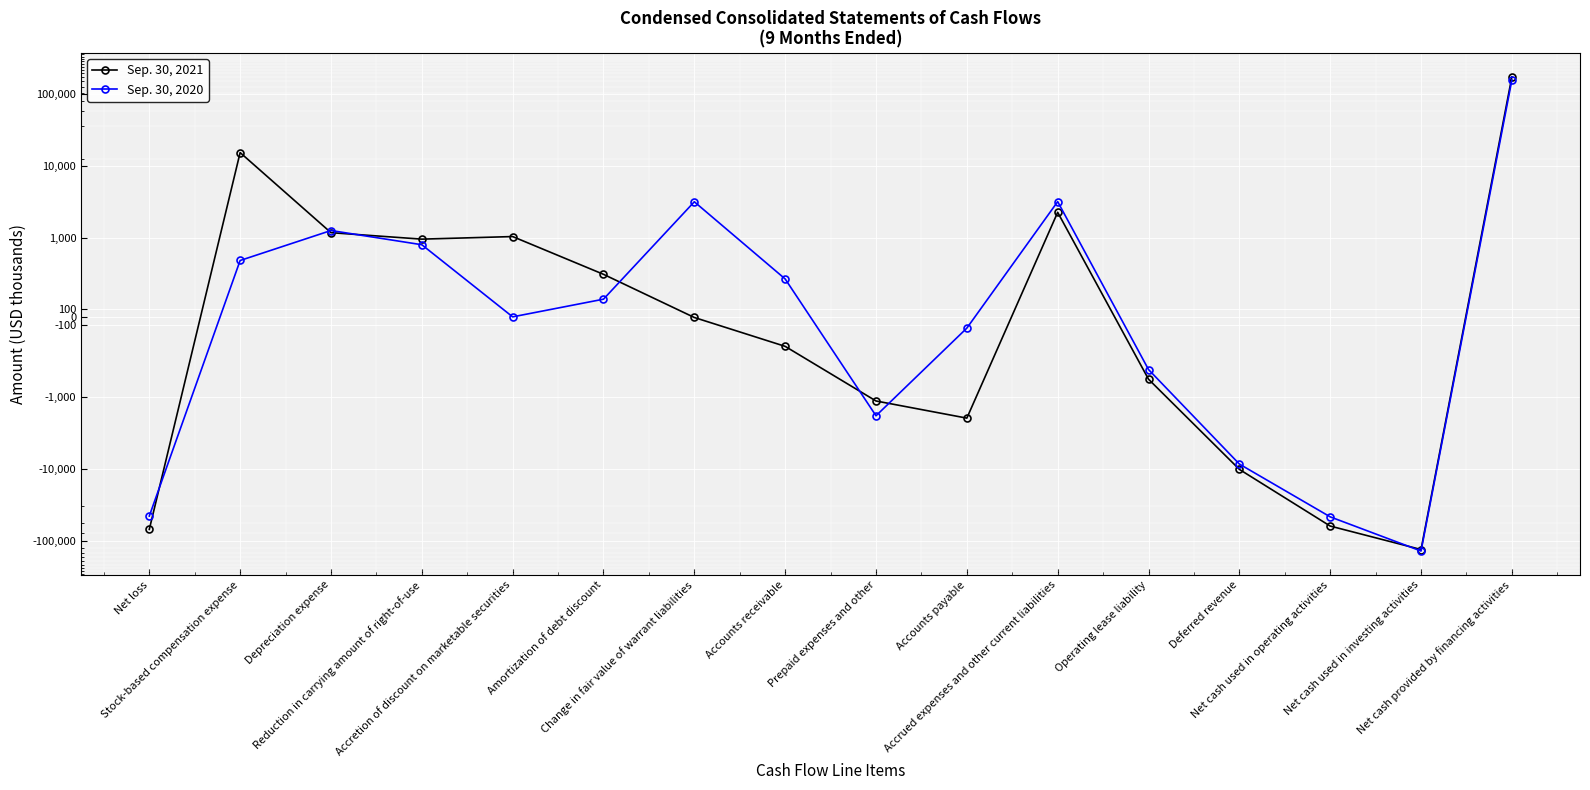

The value of Sep. 30, 2020 at Change in fair value of warrant liabilities is 5351. True or false?

False